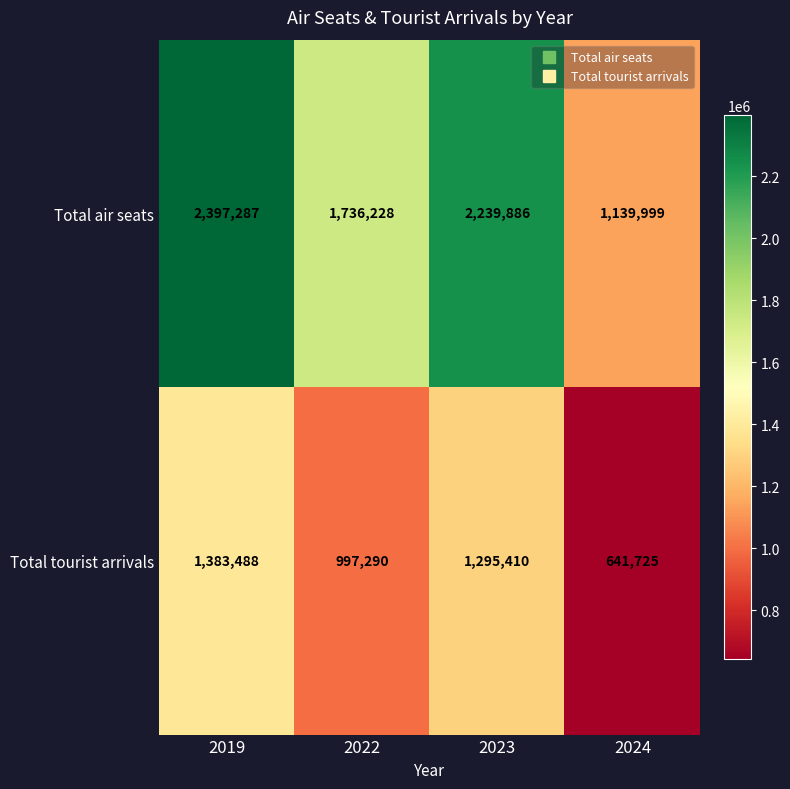

Rank the series by their maximum value, from highest to lowest.

Total air seats, Total tourist arrivals